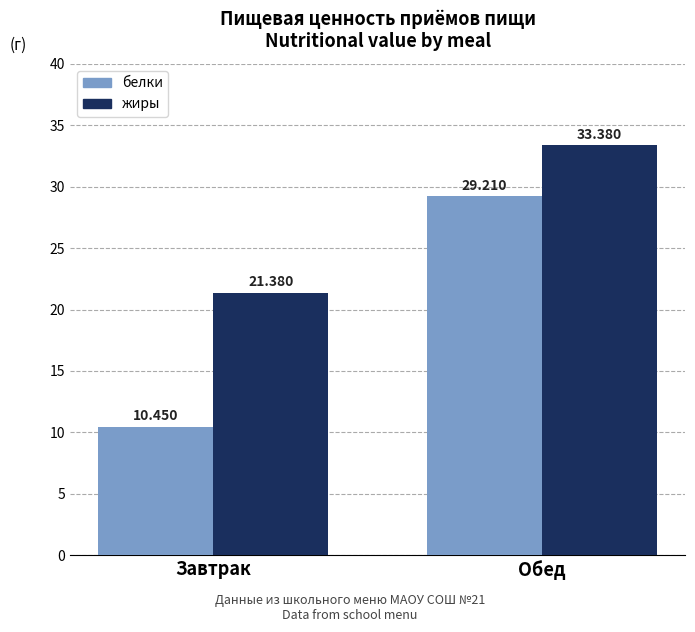

Which series changed the most between Завтрак and Обед?

белки